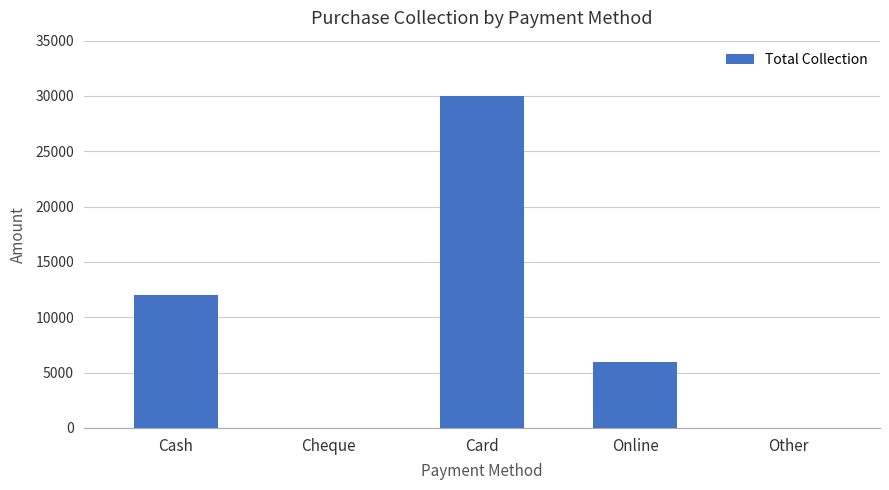

What is the change in value from Cash to Other?

-12000